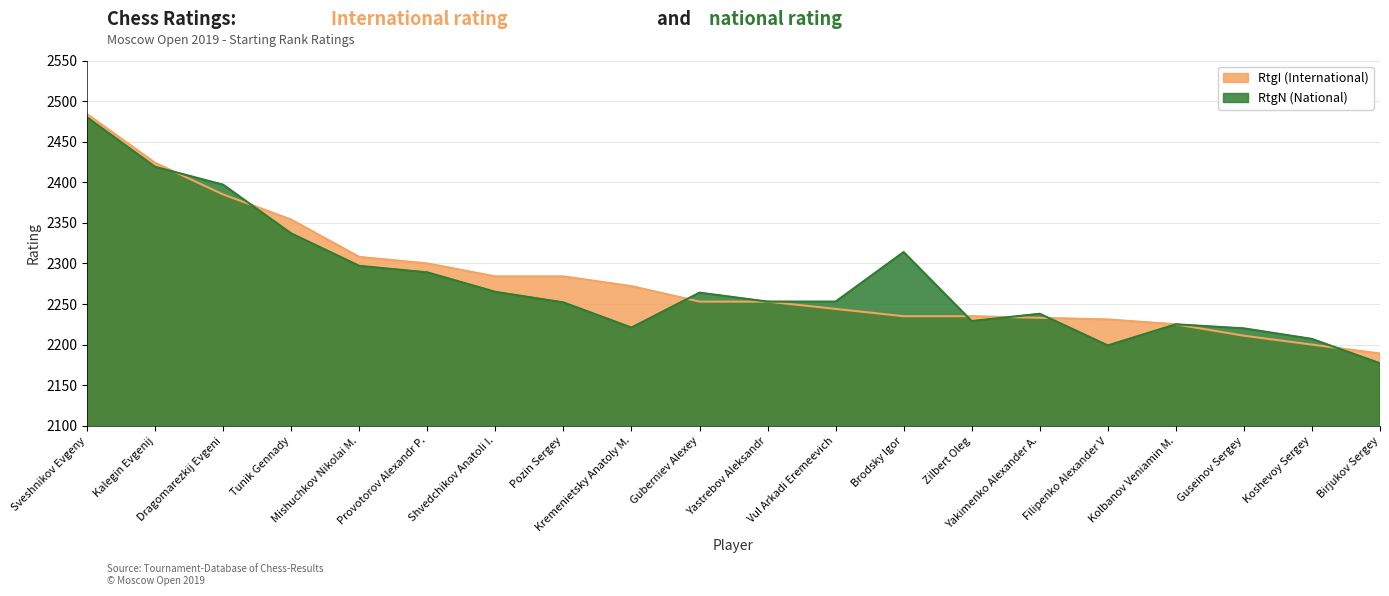

How many data points does each series have?

20